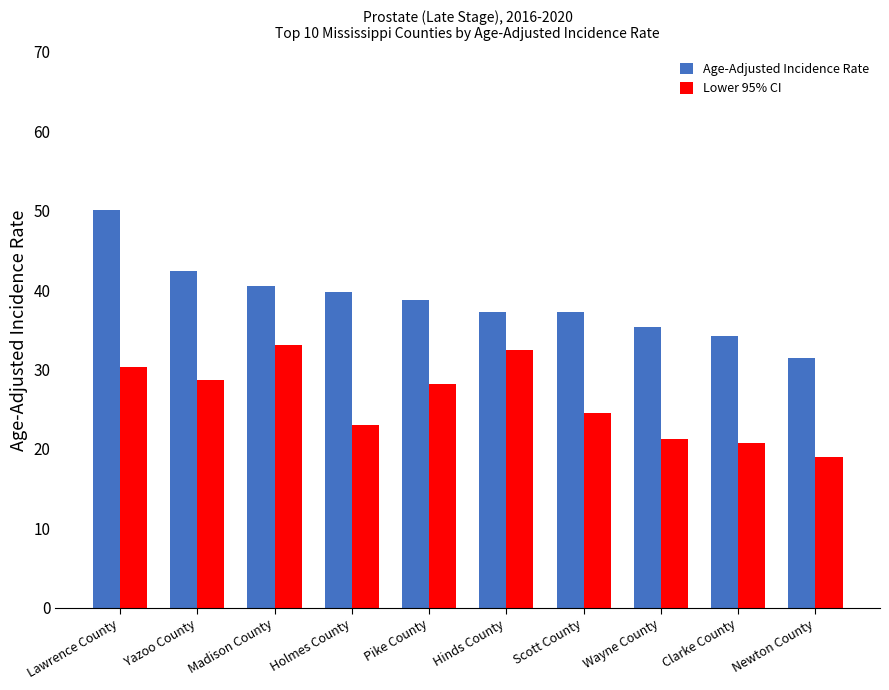

Which series has the widest spread of values?

Age-Adjusted Incidence Rate